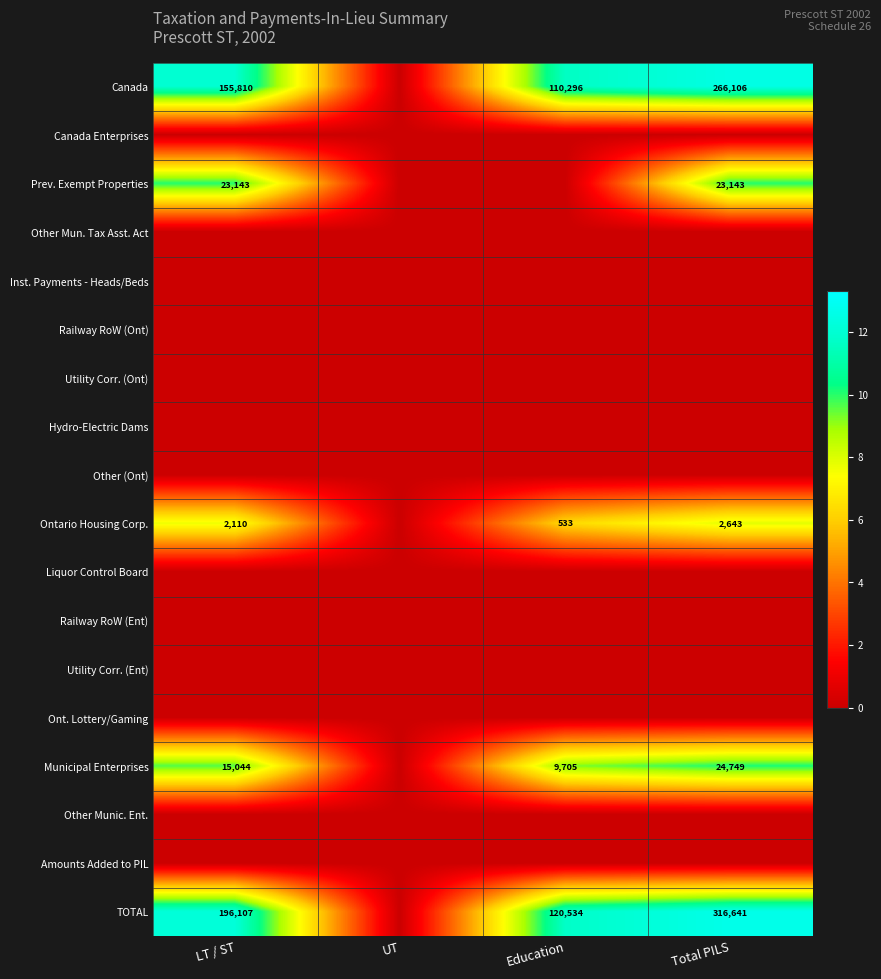

Between LT / ST and Education, which is larger?

LT / ST